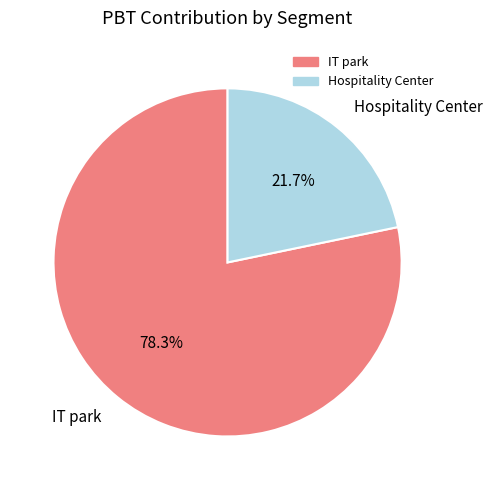

What is the smallest slice in the pie chart?

Hospitality Center